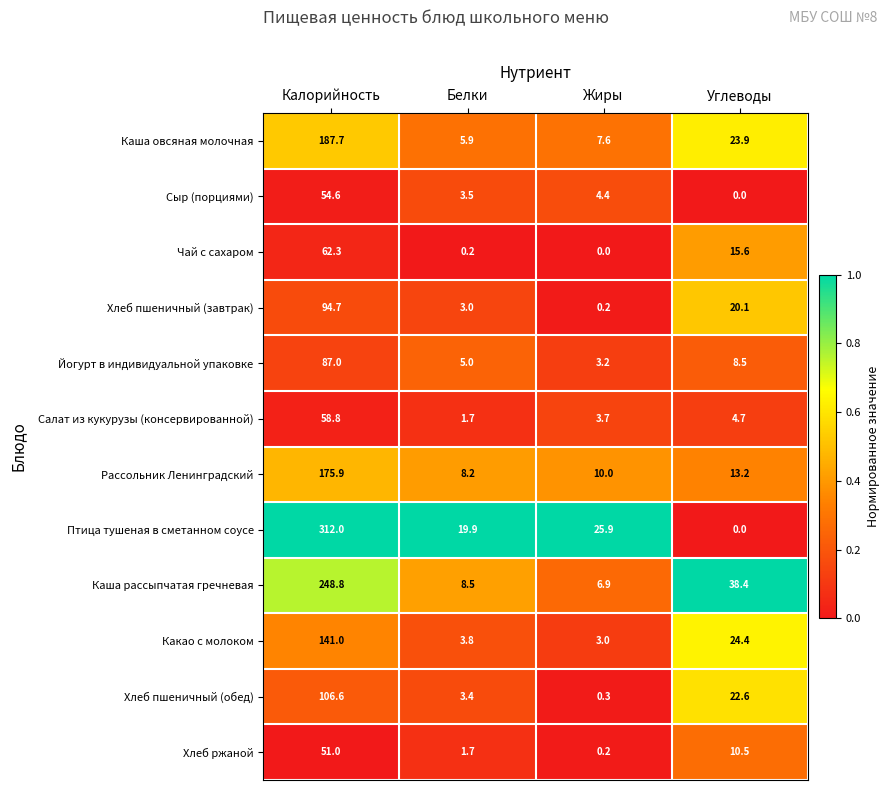

What value does the Каша овсяная молочная series have at Белки?

5.9